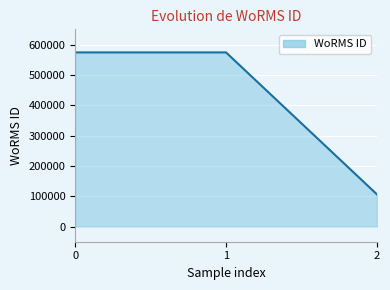

What is the change in value from 0 to 2?

-467666